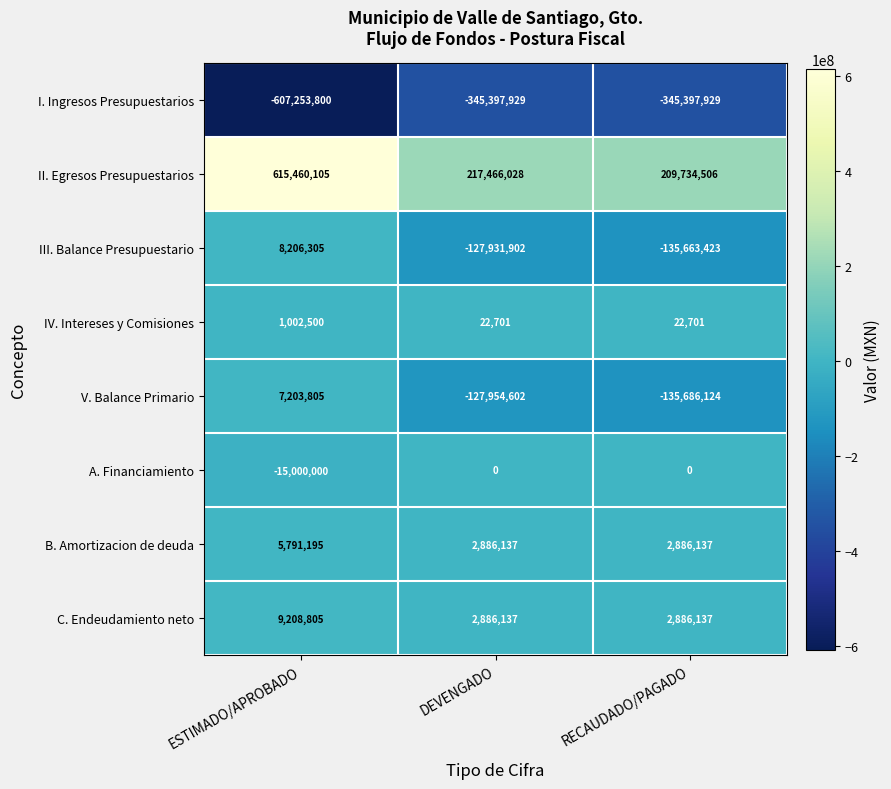

Which series has the largest total across all categories?

II. Egresos Presupuestarios